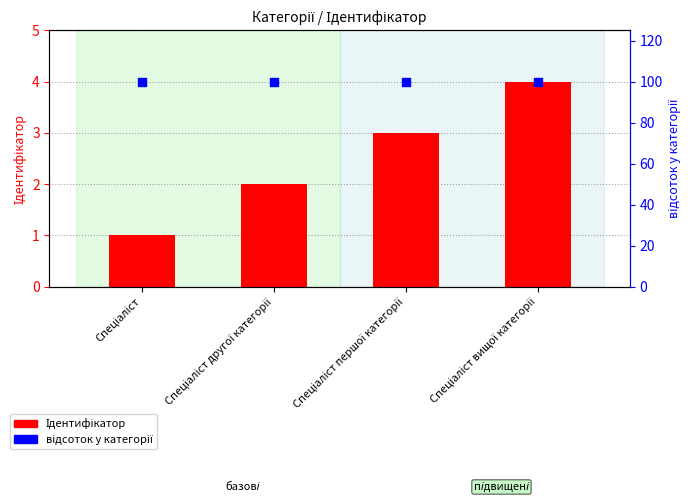

Is the value of Ідентифікатор at Спеціаліст вищої категорії greater than the value of відсоток у категорії at Спеціаліст вищої категорії?

No